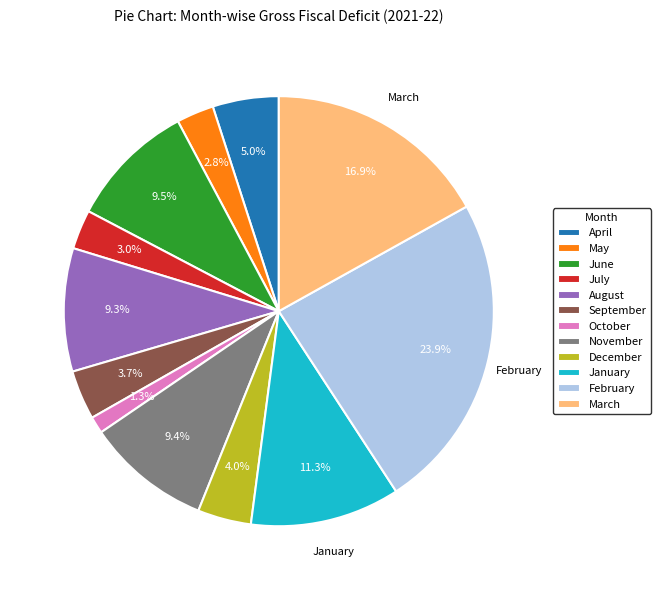

Which slice is the smallest?

October